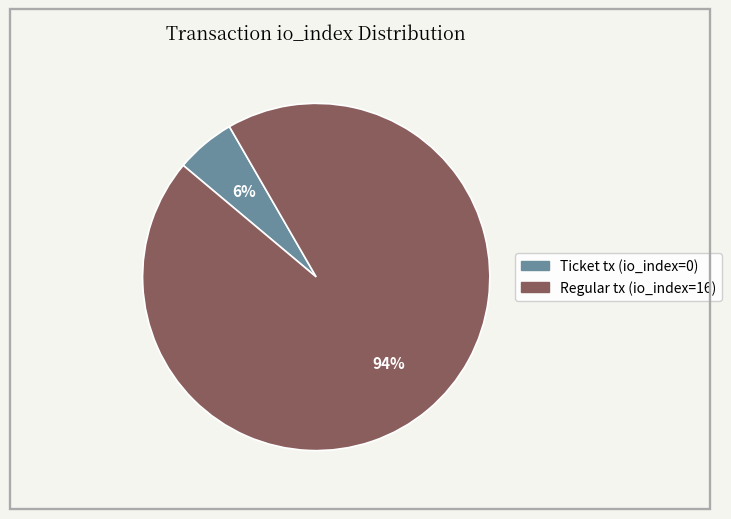

To the nearest percent, what portion does Regular tx (io_index=16) represent?

94%